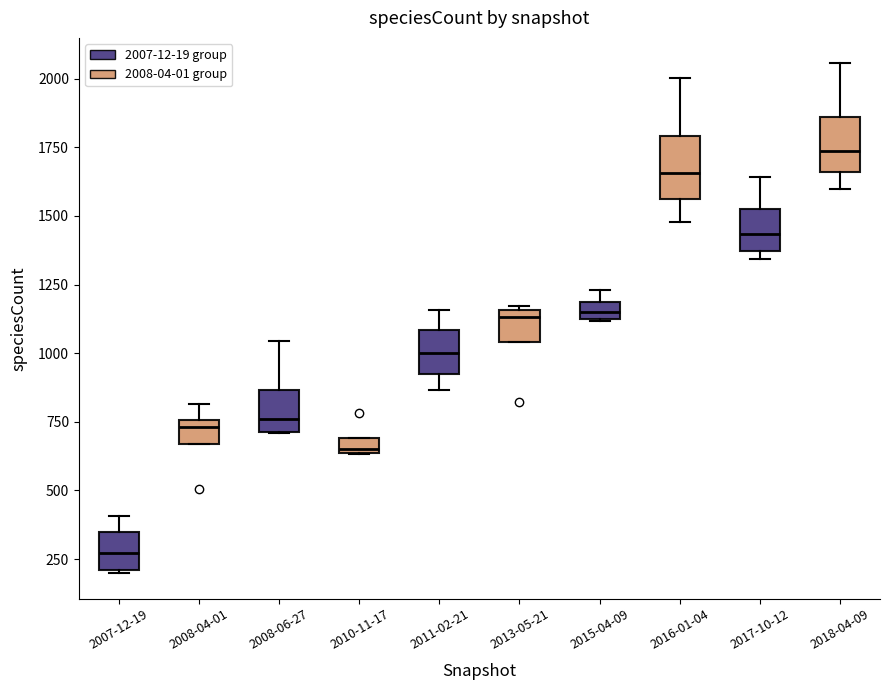

Where is the upper edge of the box for 2008-04-01 on the y-axis? The values are not printed on the chart, so give them approximately, as read against the axis.

750